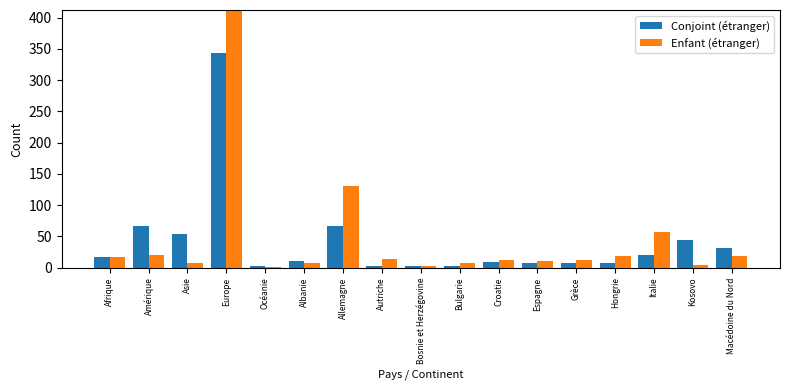

Which series has the largest range (max minus min)?

Enfant (étranger)